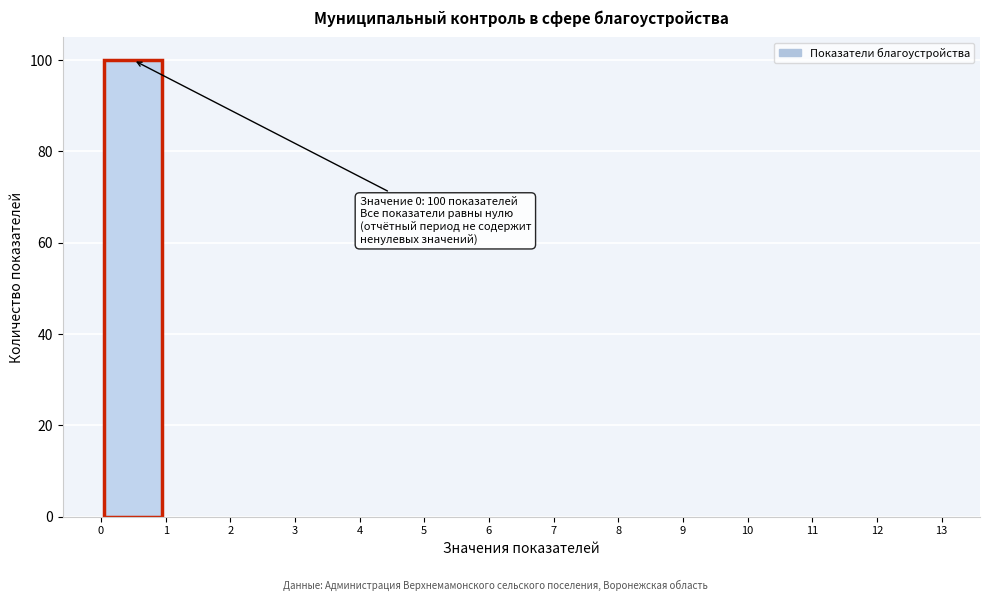

Over which range of the x-axis is the bar tallest?

0 to 1